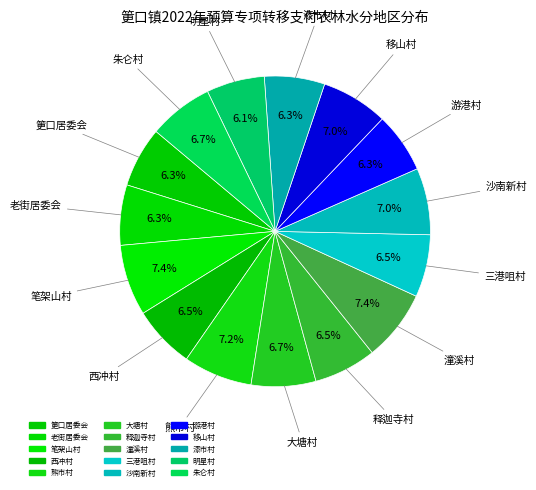

How many segments does this pie chart have?

15